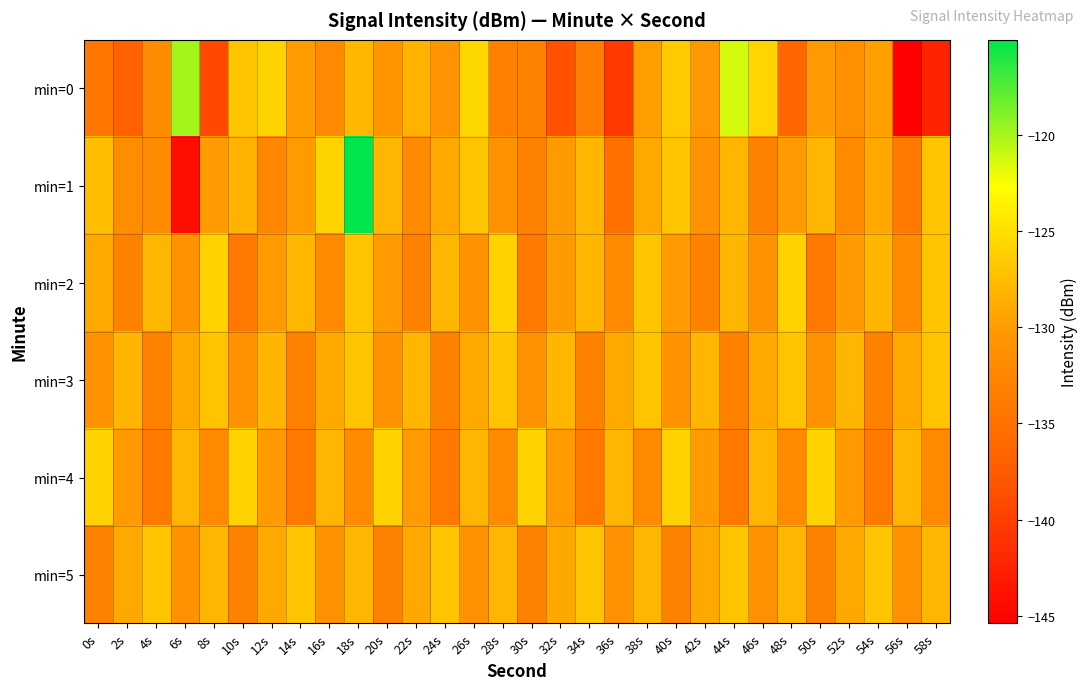

What is the total value across all series at 2s?

-788.5